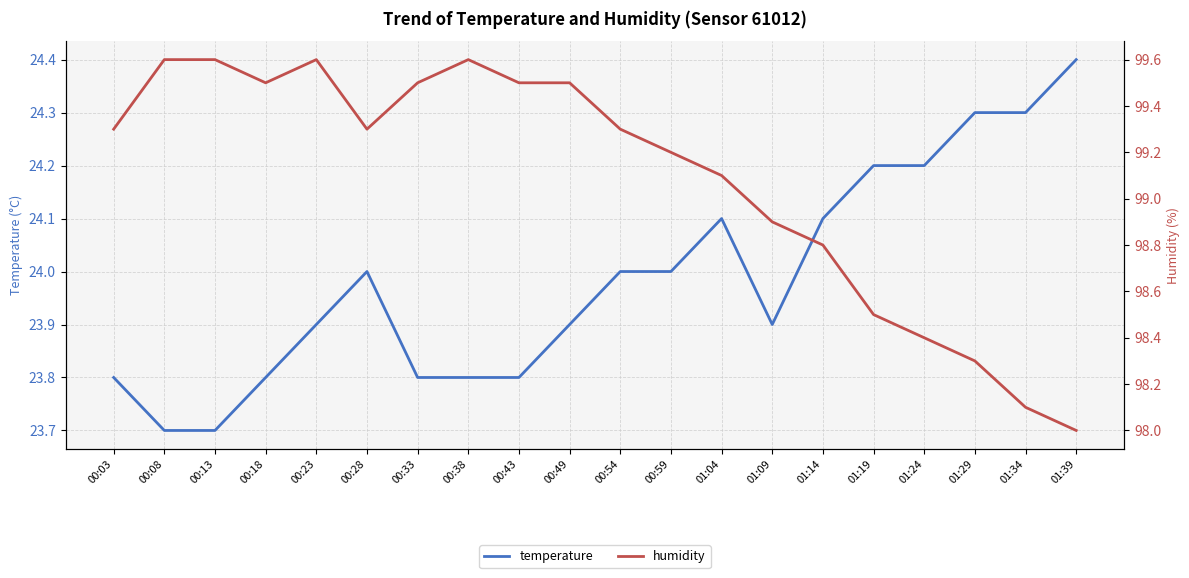

How many interior local valleys does the temperature series have?

1